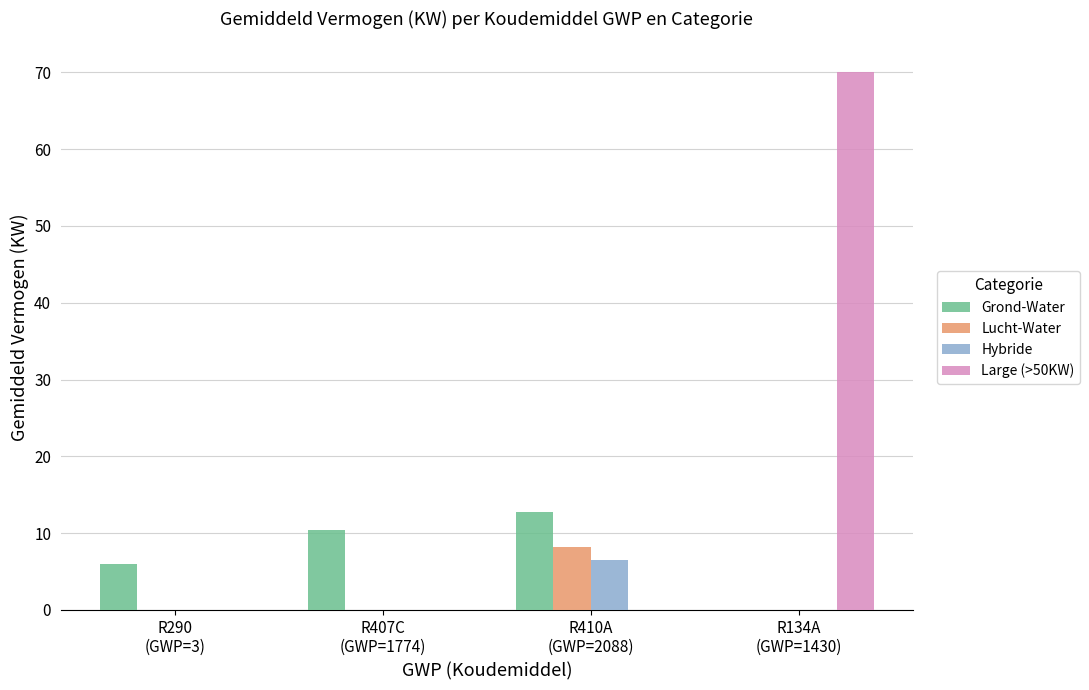

What is the total value across all series at R410A
(GWP=2088)?

27.5